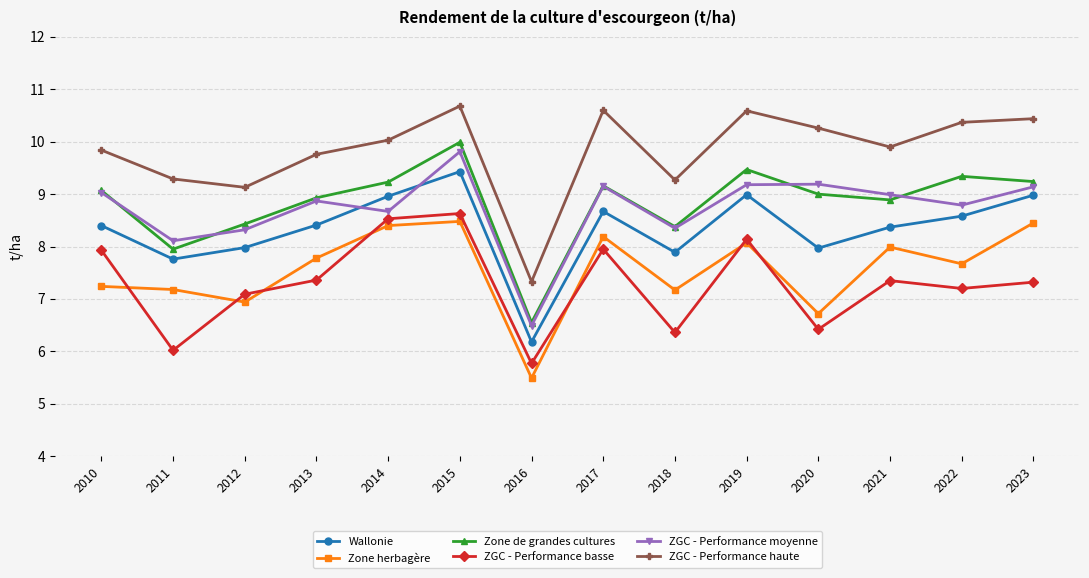

At which category is the sum across all series the highest?

2015